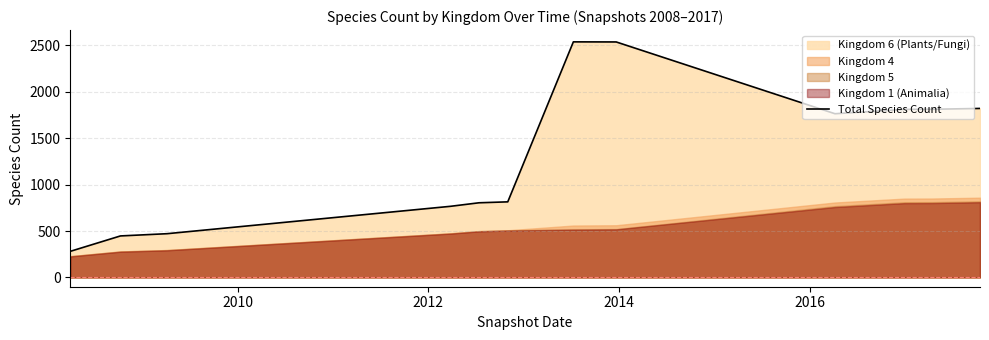

What is the average value?

1322